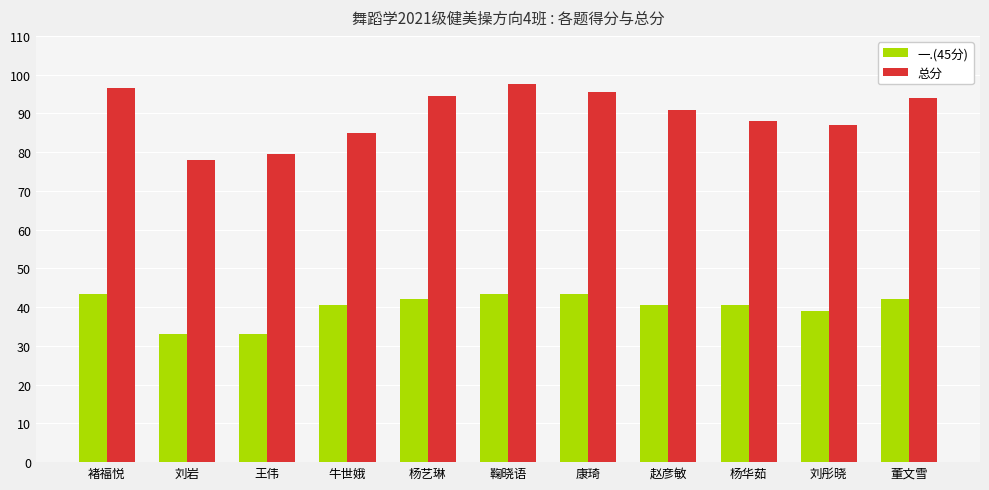

How many series are shown in this chart?

2